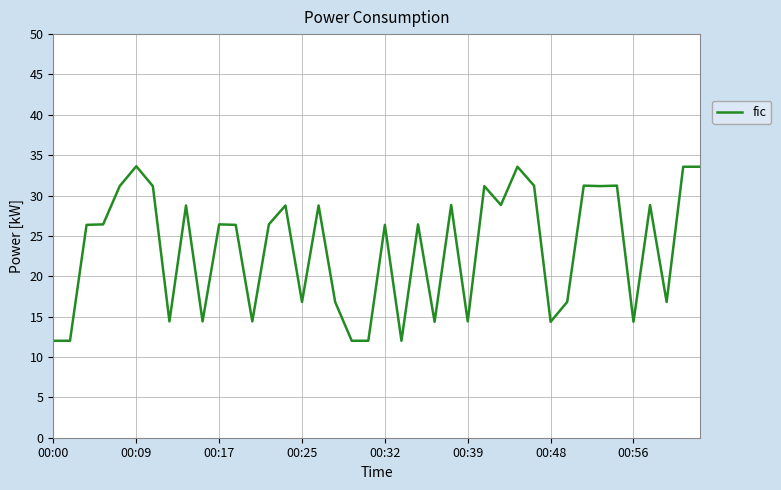

What is the smallest value displayed?

12.0